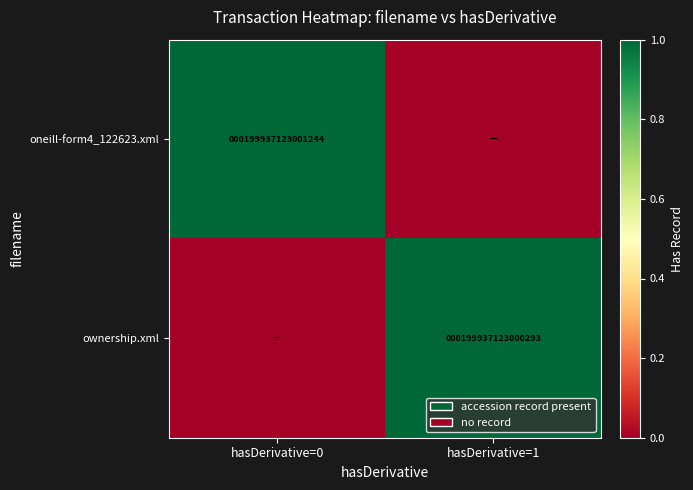

The ownership.xml series shows 96089417172574 at hasDerivative=1. True or false?

False